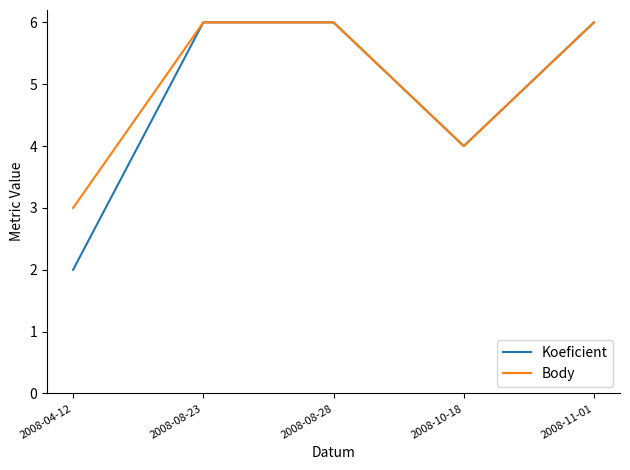

Is the value of Body at 2008-10-18 greater than the value of Koeficient at 2008-08-28?

No